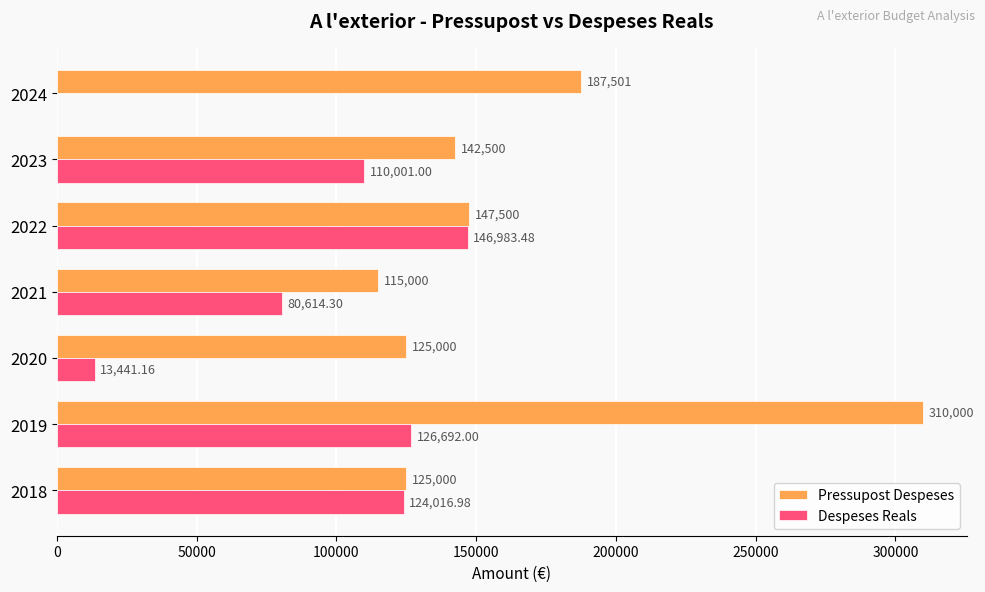

At which label does Pressupost Despeses reach its peak?

2019